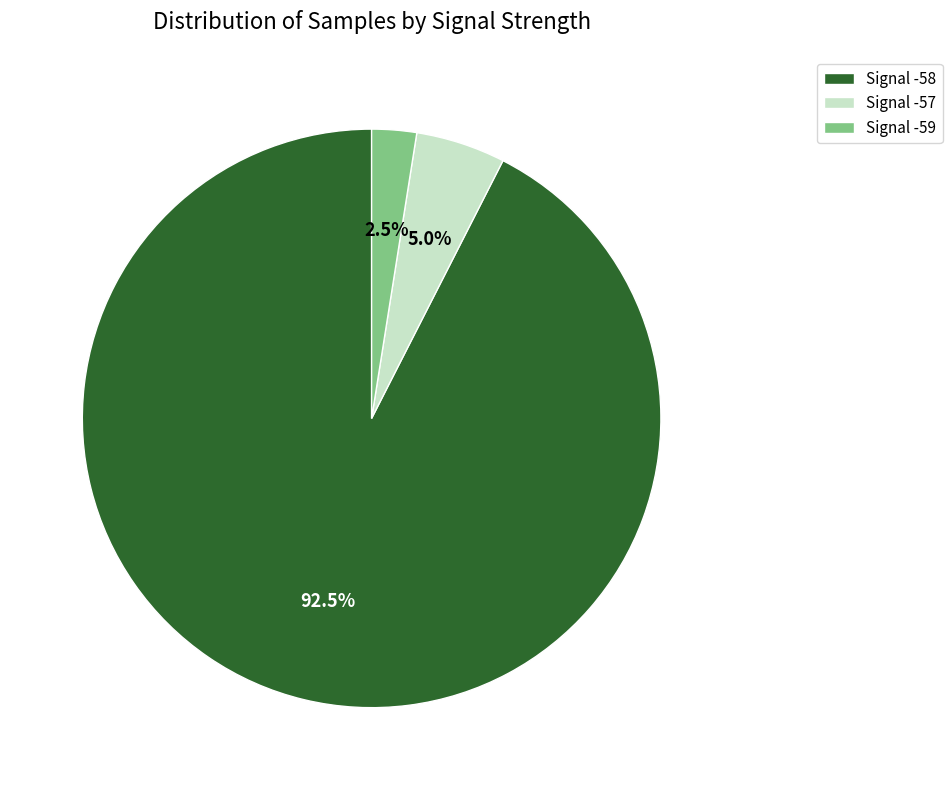

What percentage is NOT represented by Signal -58?

7.5%